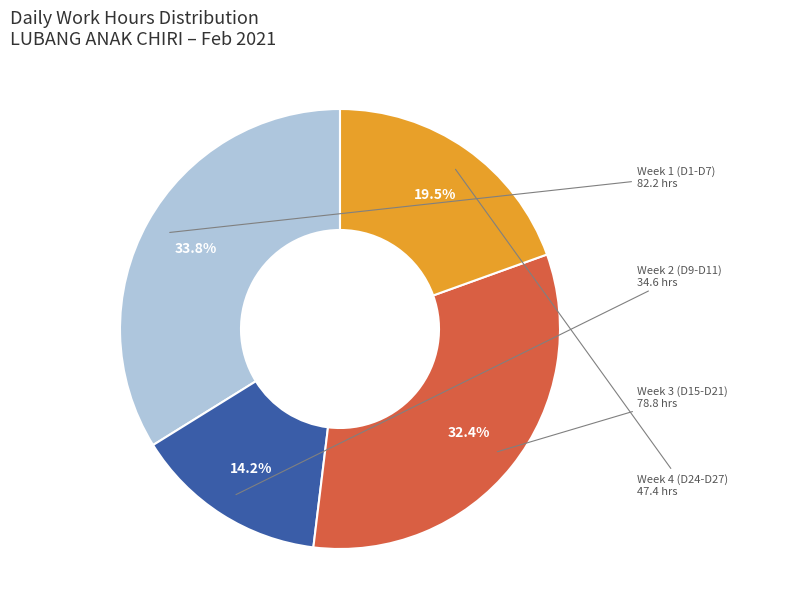

Do Week 3 (D15-D21) and Week 2 (D9-D11) together represent more than half of the pie?

No